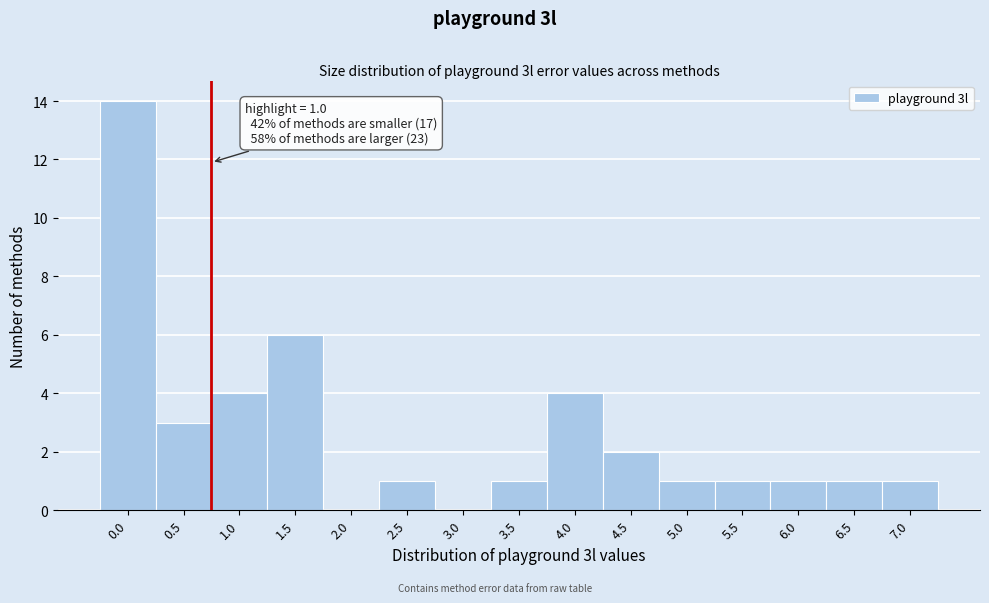

Reading left to right, transcribe all the data shown in this chart.

0.0=14	0.5=3	1.0=4	1.5=6	2.0=0	2.5=1	3.0=0	3.5=1	4.0=4	4.5=2	5.0=1	5.5=1	6.0=1	6.5=1	7.0=1